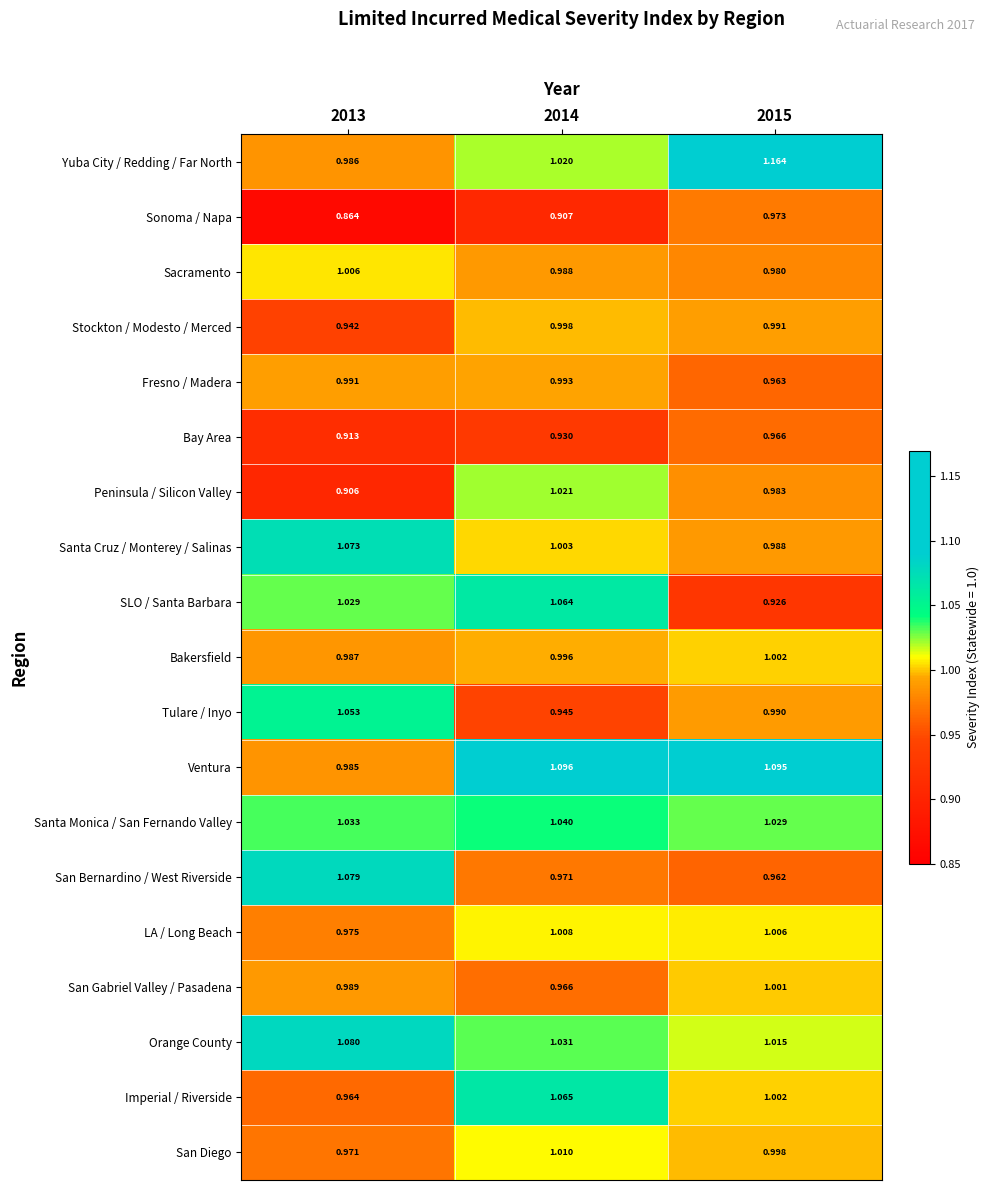

Which series has the largest total across all categories?

Ventura